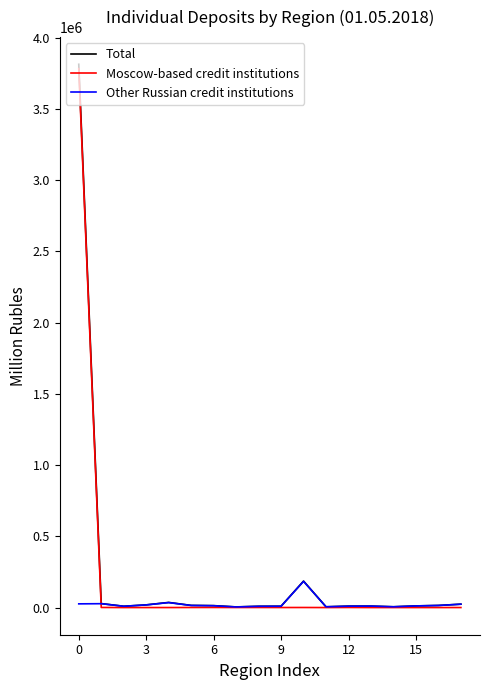

Which series has the widest spread of values?

Total